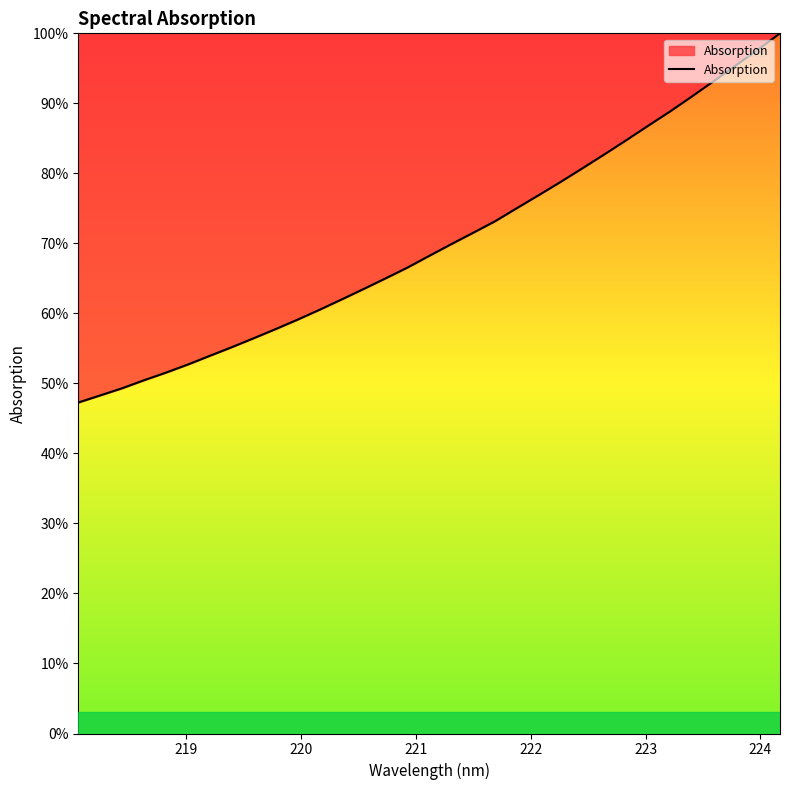

Count the number of categories in the chart.

33